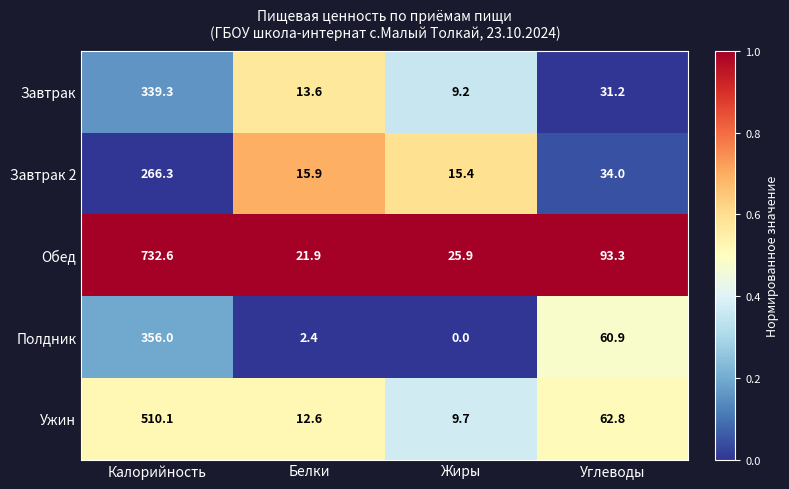

How many distinct data groups are displayed?

5